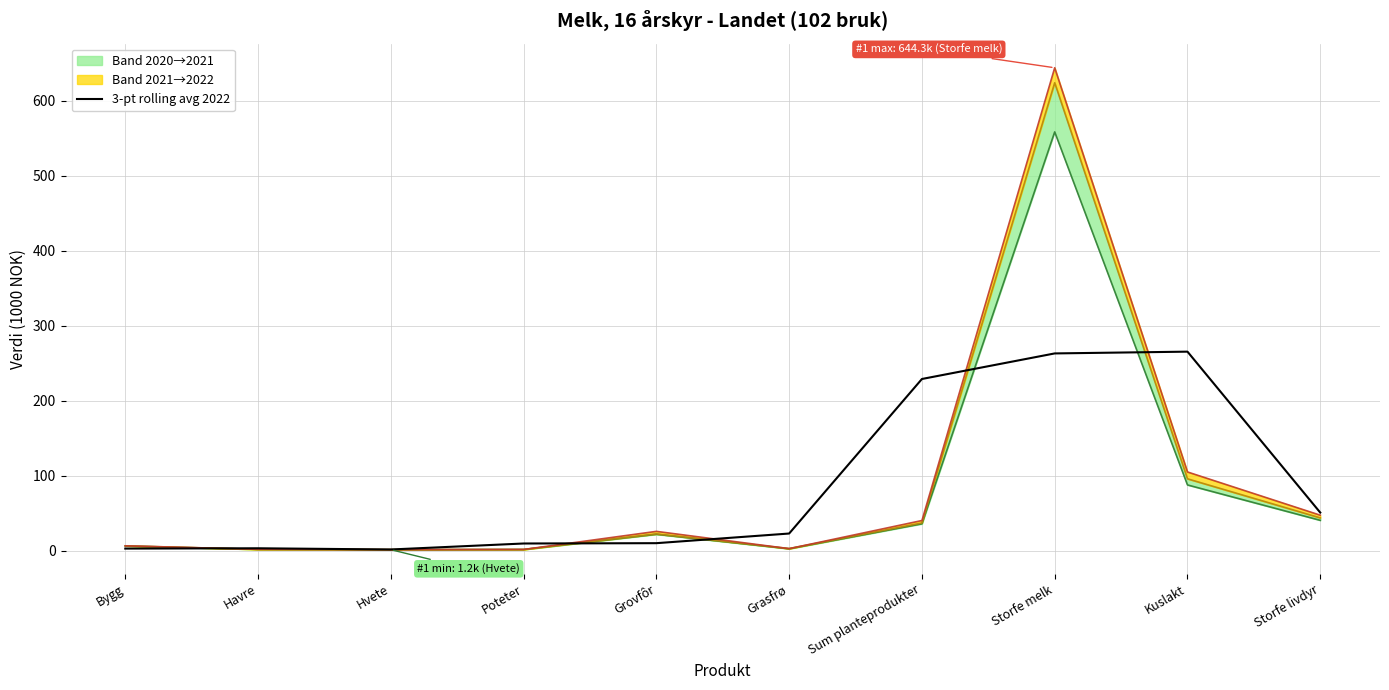

List the labels in order of 2020 line value, largest first.

Storfe melk, Kuslakt, Storfe livdyr, Sum planteprodukter, Grovfôr, Bygg, Grasfrø, Havre, Poteter, Hvete